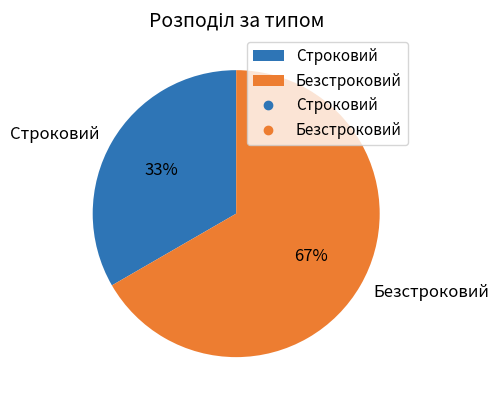

Which slice is the largest?

Безстроковий